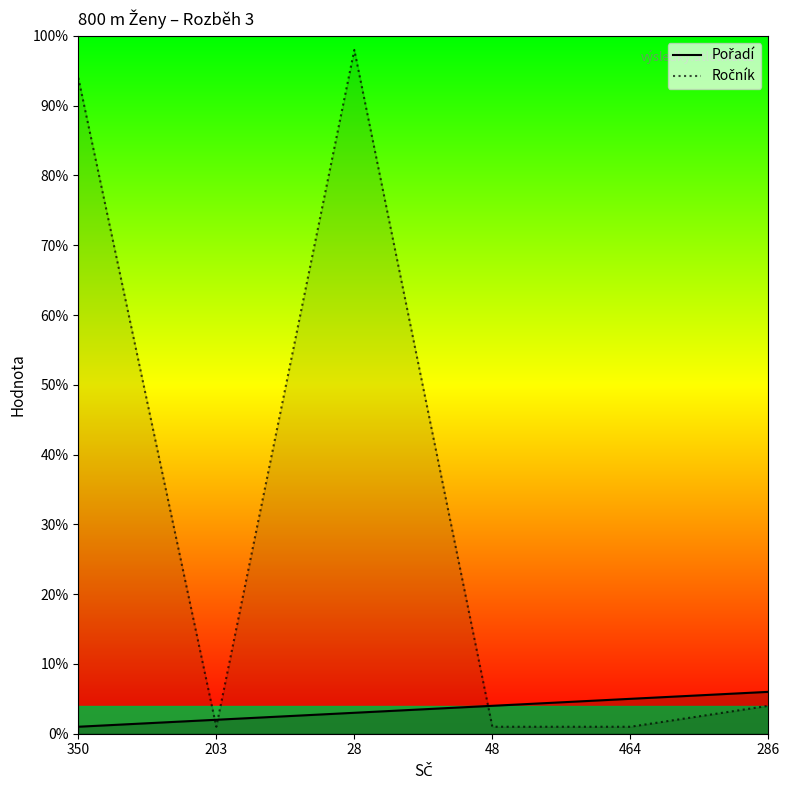

Between which two adjacent categories do Pořadí and Ročník first intersect?

350 and 203